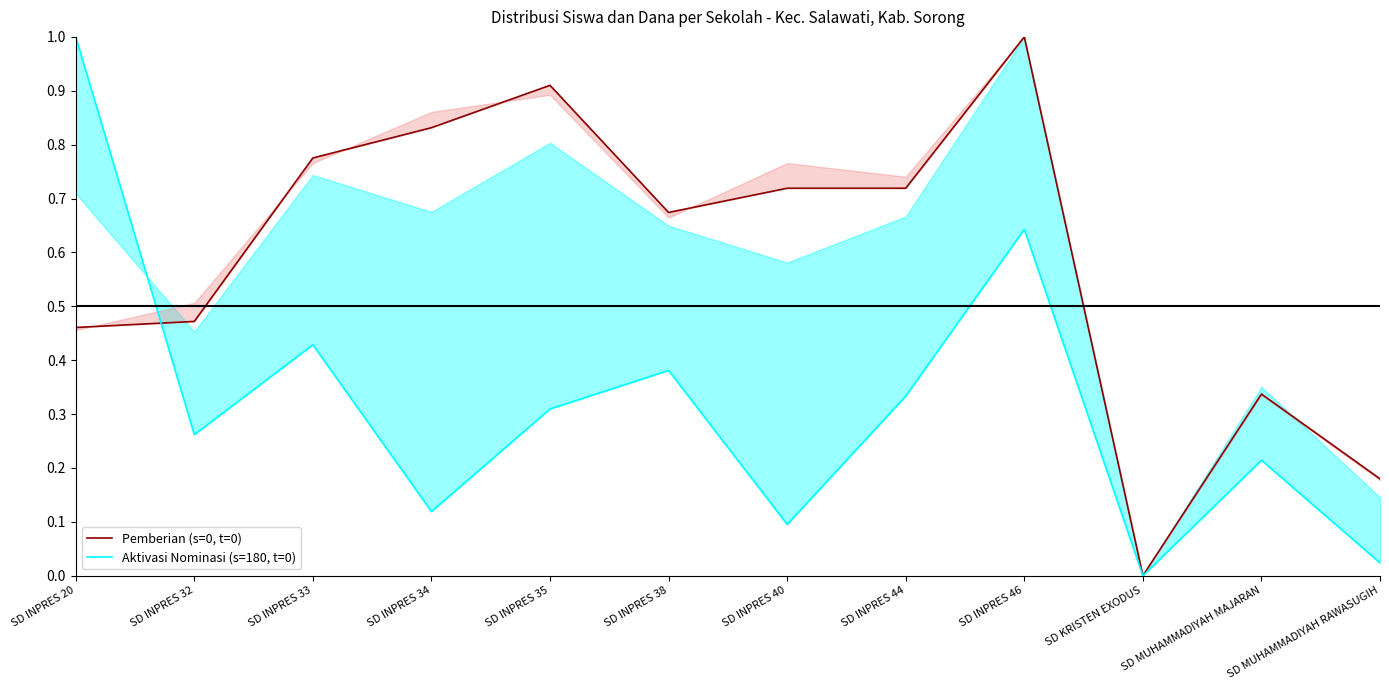

How many interior local valleys does the Pemberian (s=0, t=0) series have?

2